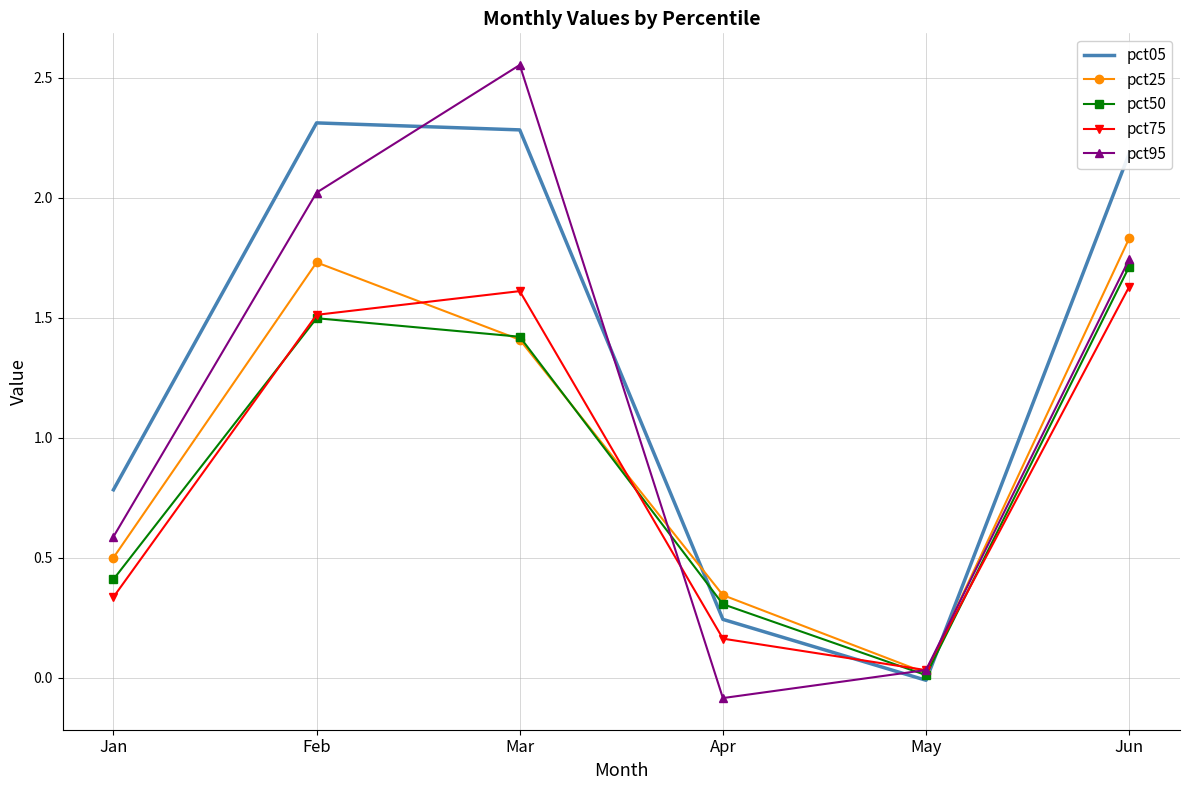

How many interior local valleys does the pct25 series have?

1